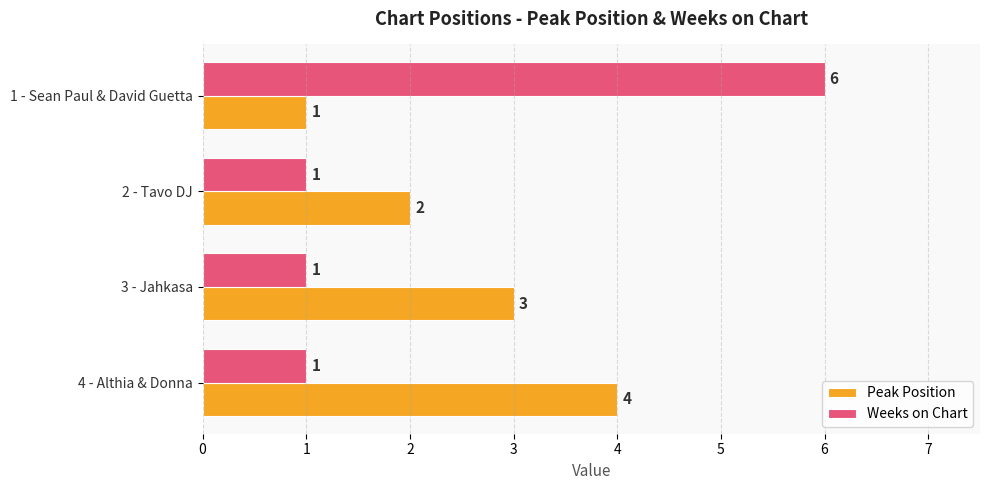

Which series has the largest range (max minus min)?

Weeks on Chart